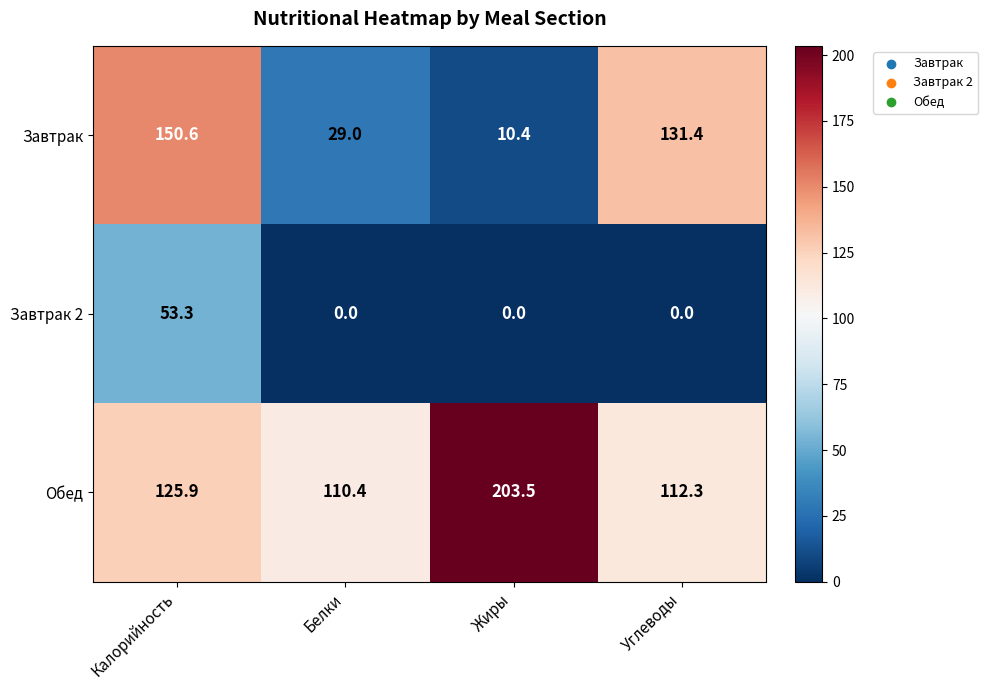

What is the difference between the highest and lowest values at Калорийность?

97.3